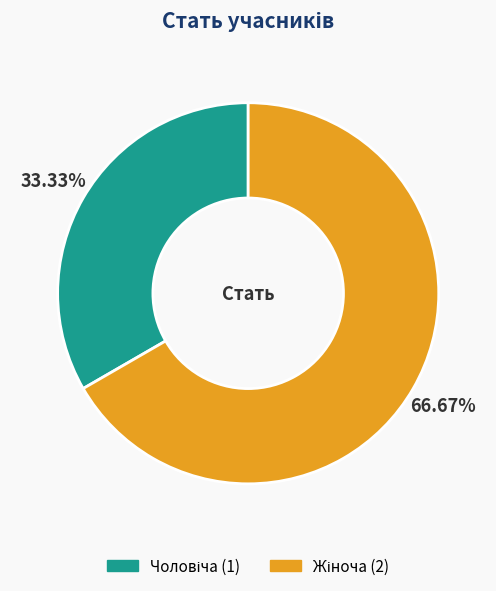

Is there a majority slice in this chart?

Yes